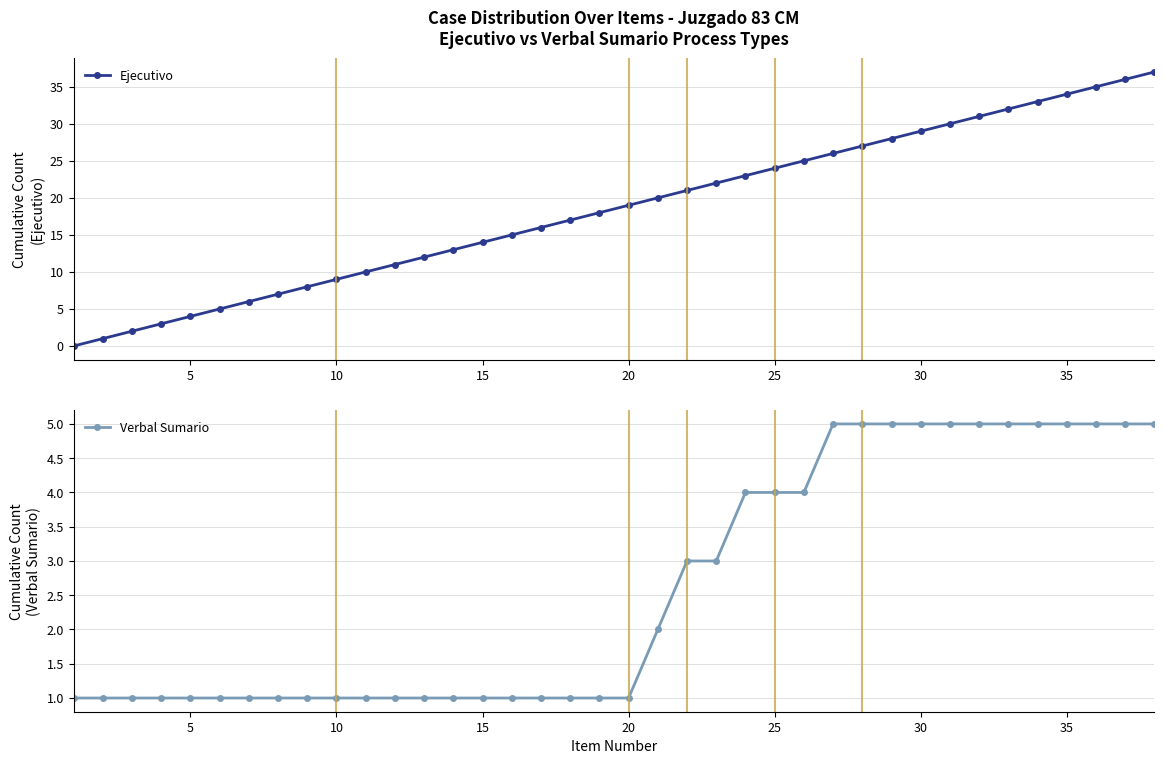

True or false: Ejecutivo has more than 2 interior local peaks.

False